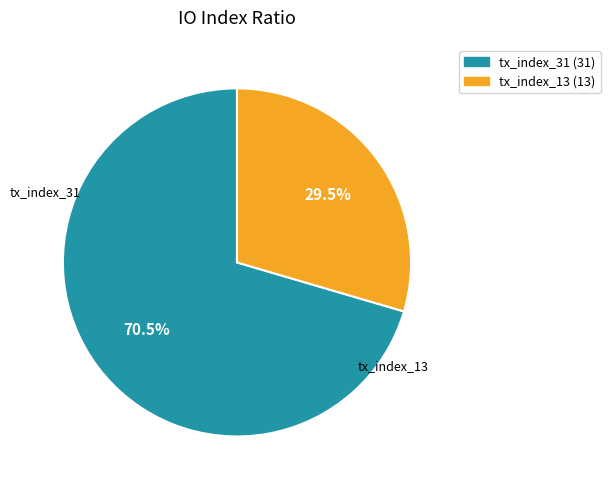

Which has a higher value, tx_index_31 (31) or tx_index_13 (13)?

tx_index_31 (31)